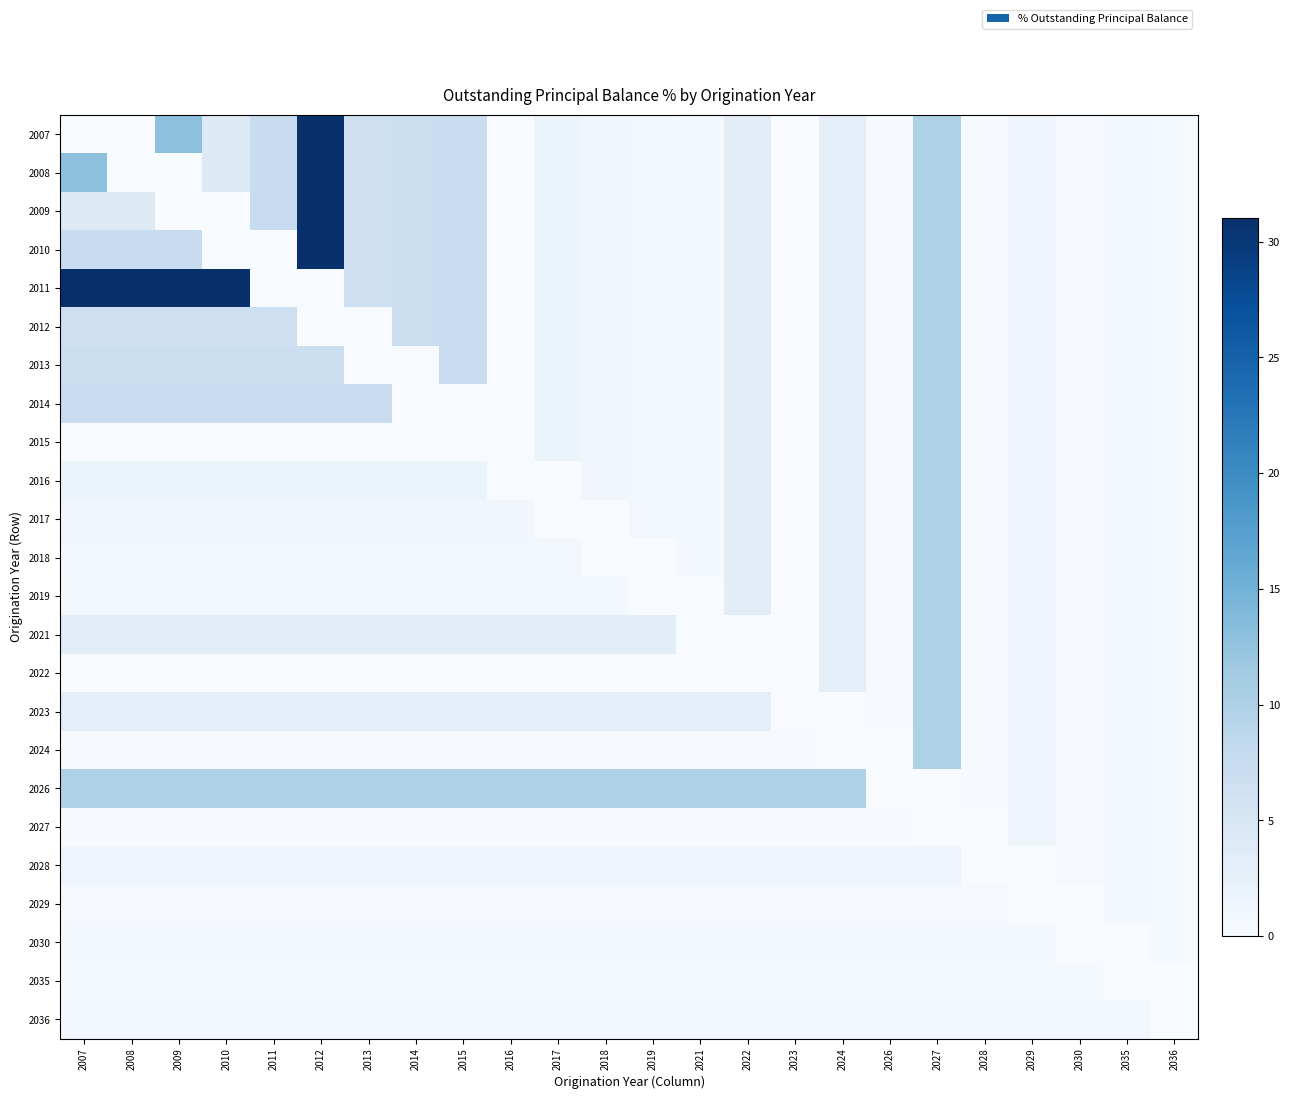

Which has a higher value, 2007 or 2027?

2027